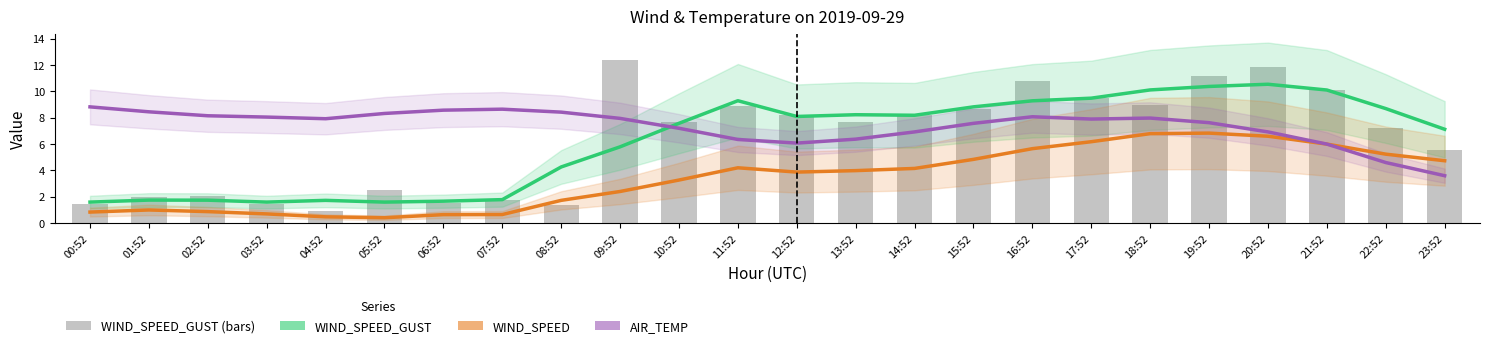

What is the average value of the WIND_SPEED_GUST series?

6.3